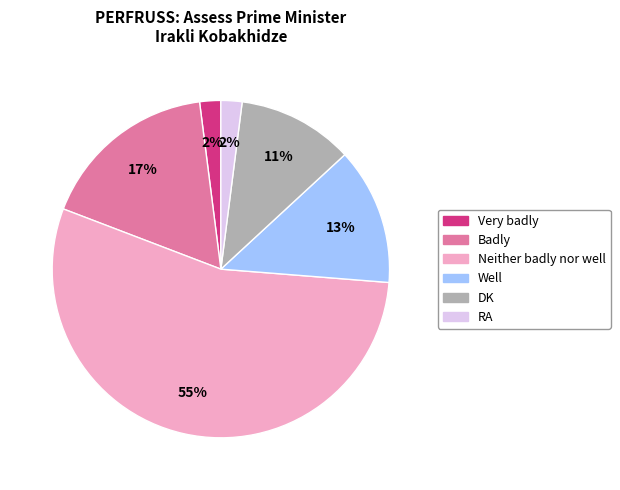

Approximately how many times larger is the value at DK compared to RA?

5.5